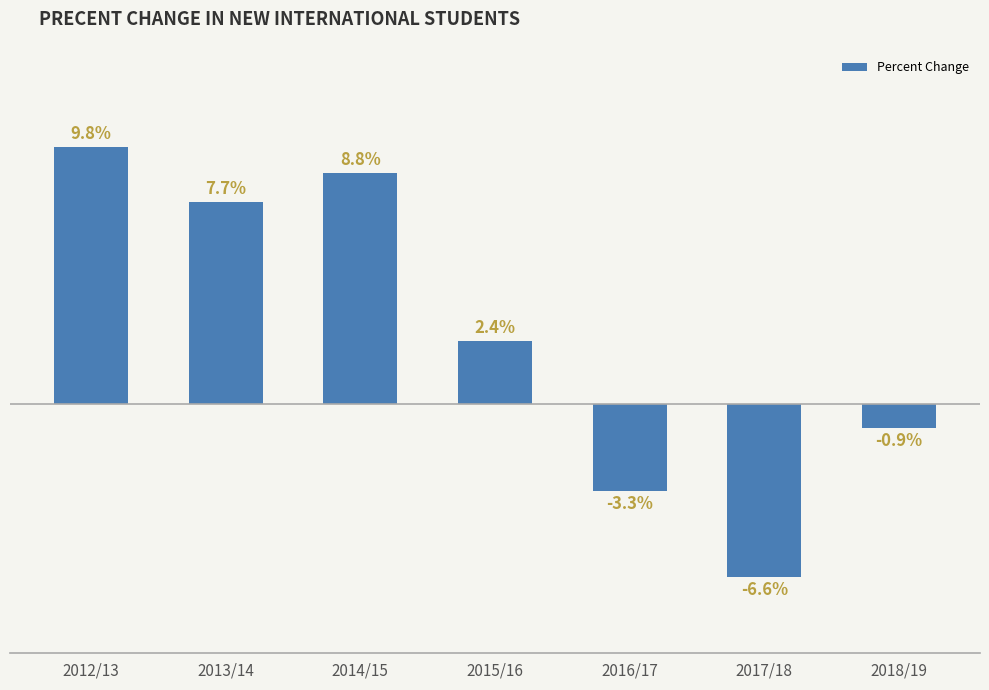

Which has a higher value, 2015/16 or 2018/19?

2015/16